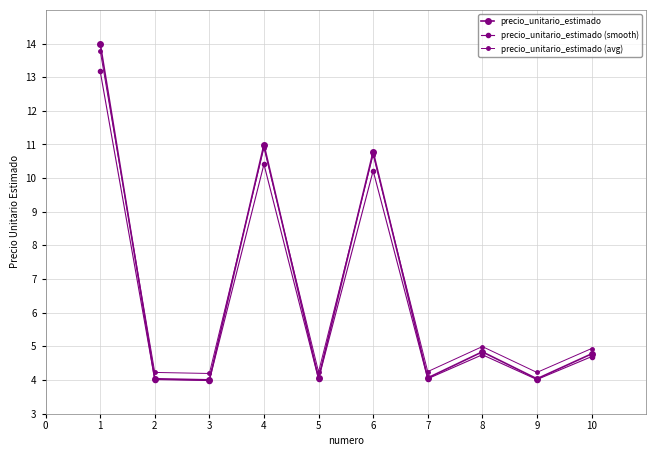

Which series has the largest range (max minus min)?

precio_unitario_estimado